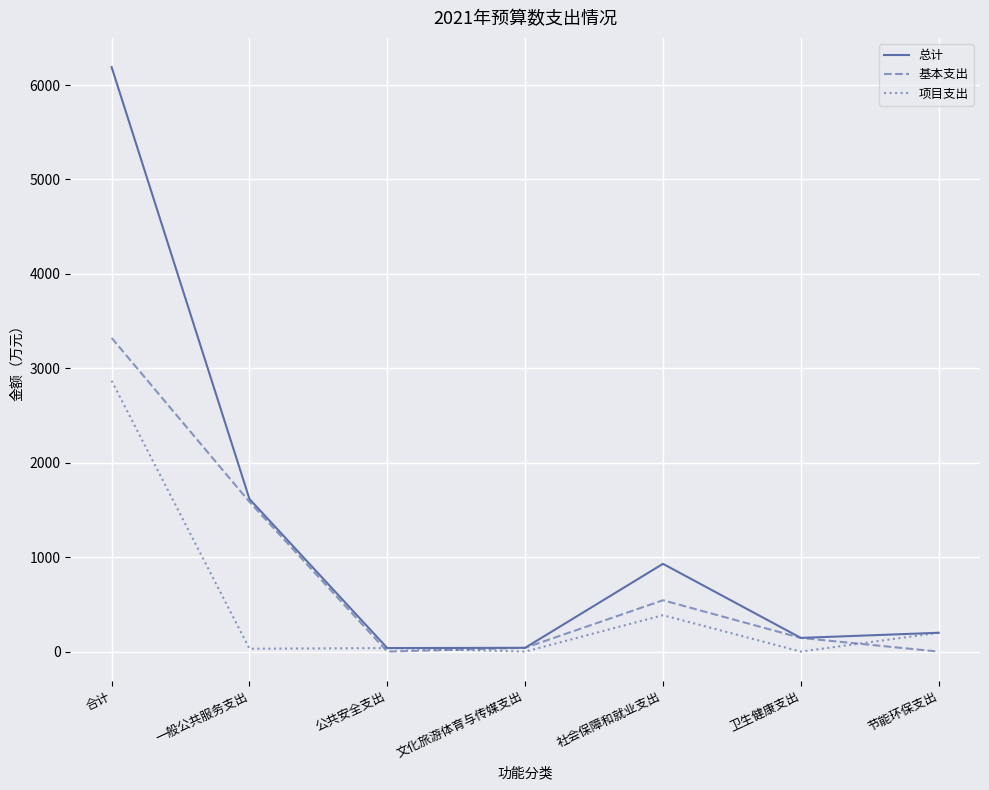

At which label does 基本支出 first exceed 145?

合计